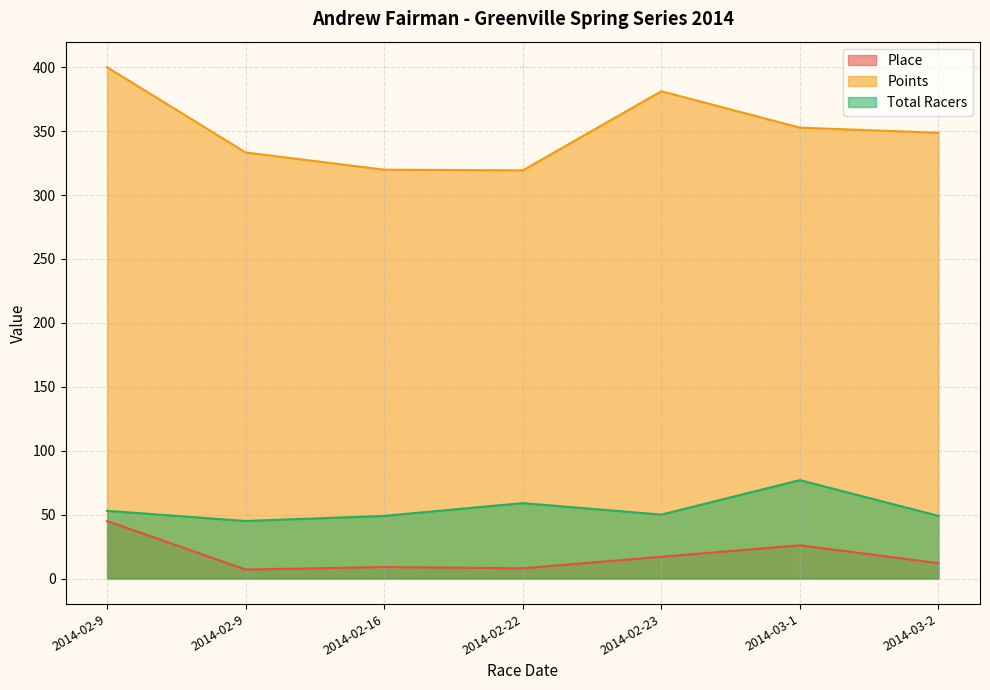

Where is Total Racers nearest to the value 61?

2014-02-22